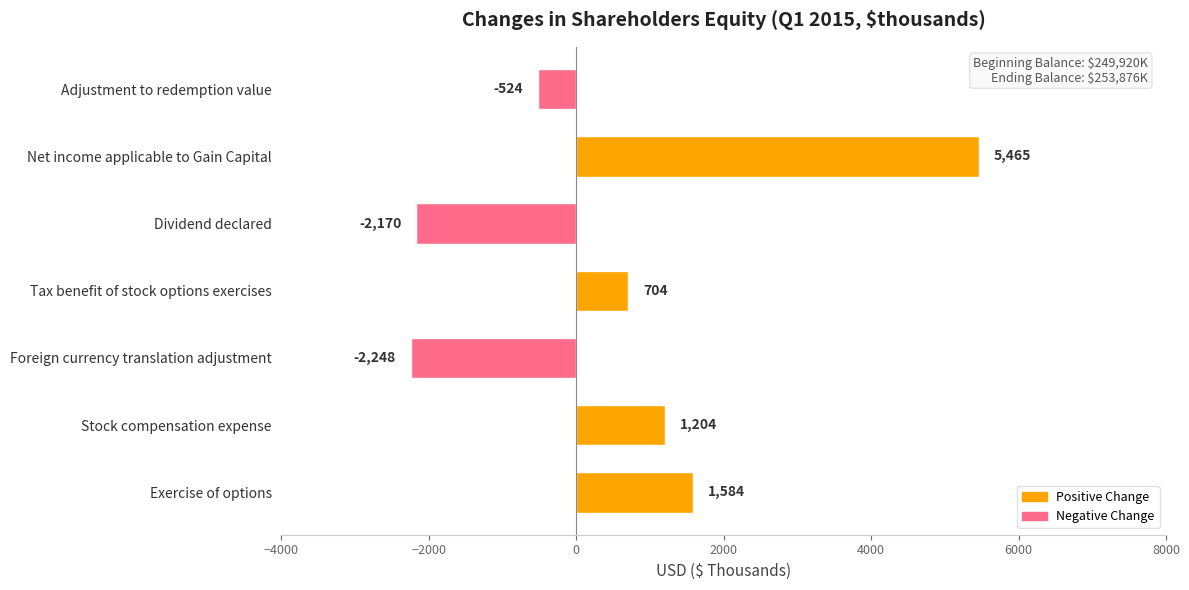

What is the sum of all values?

4015